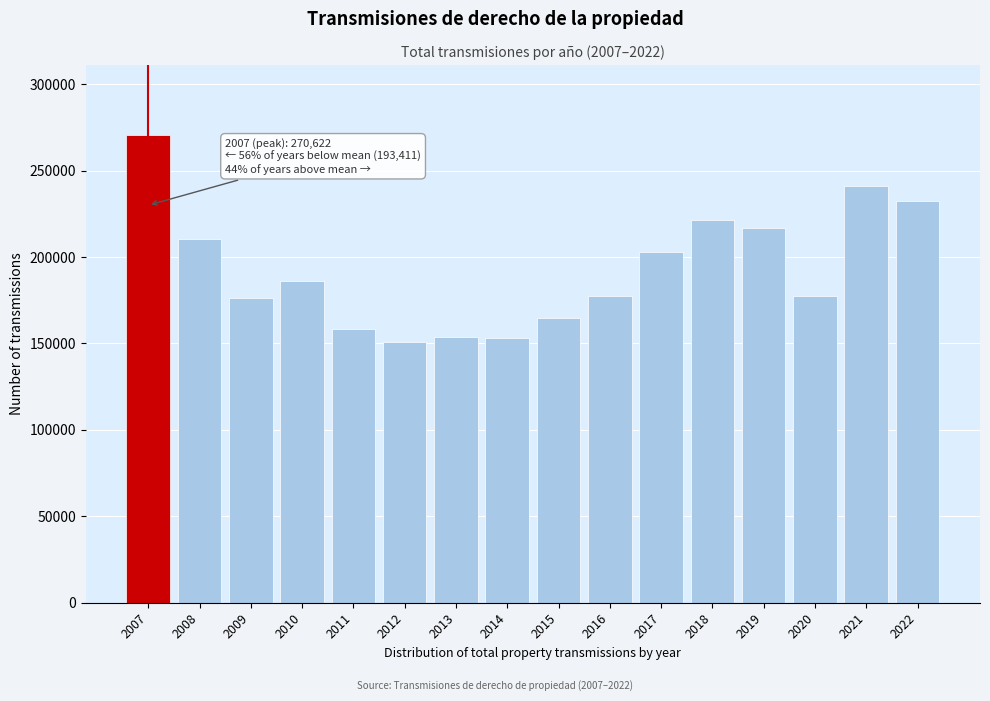

What is the value of the 13th bar from the left?

216563